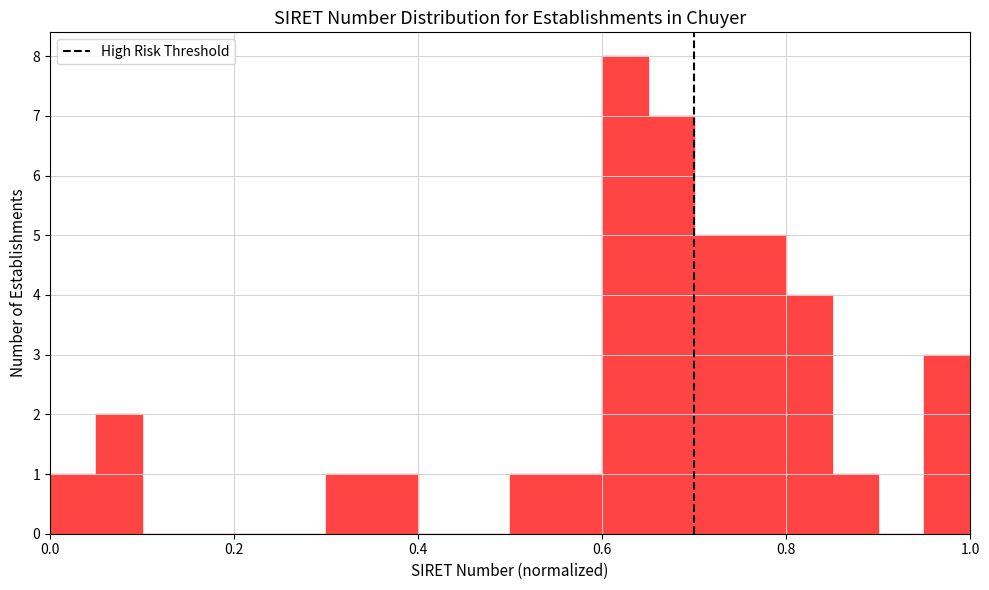

Read against the x-axis, roughly where is the centre of the tallest bar?

0.62